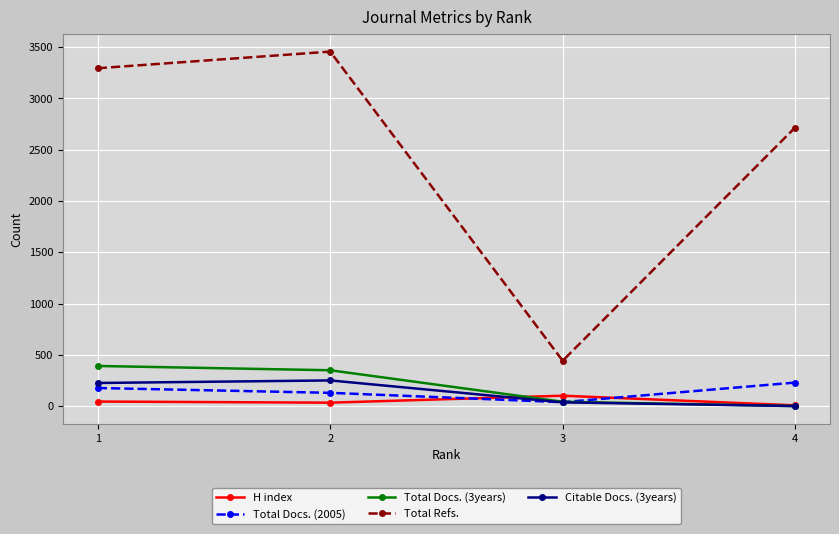

What is the difference between the highest and lowest values at 4?

2716